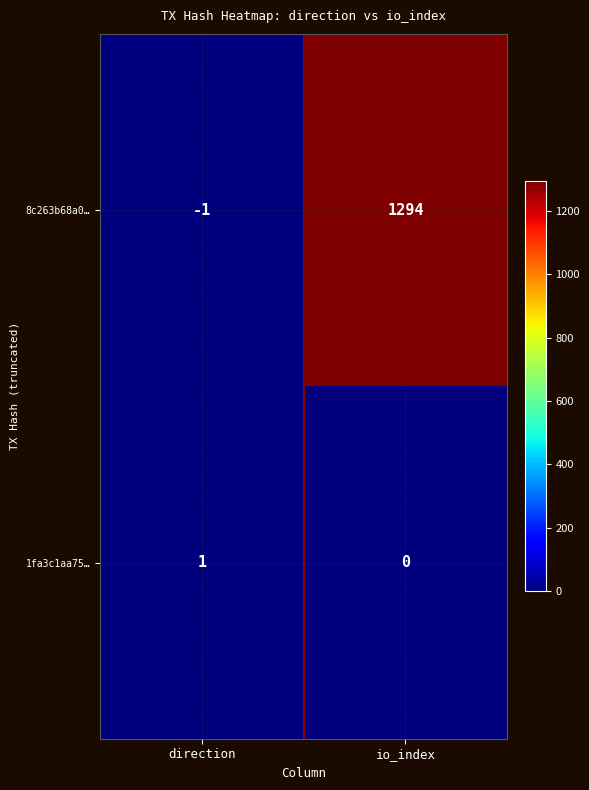

Reading left to right, extract all data points from this chart.

8c263b68a0…: direction=-1	io_index=1294
1fa3c1aa75…: direction=1	io_index=0